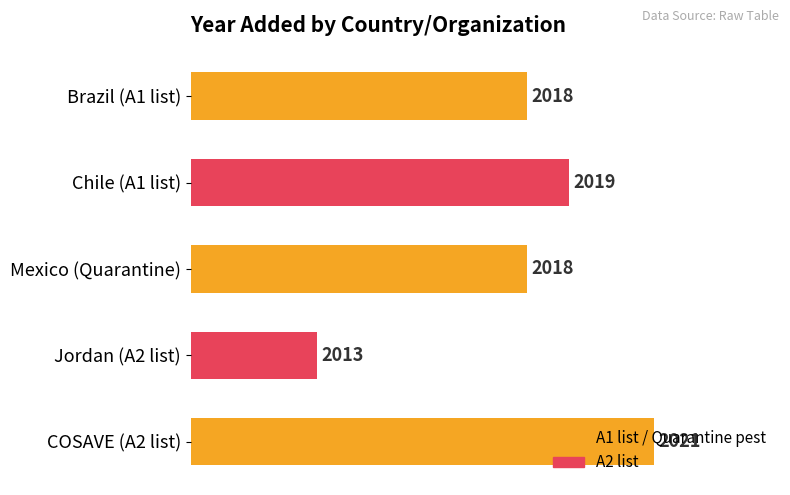

What is the sum of all values?

10089